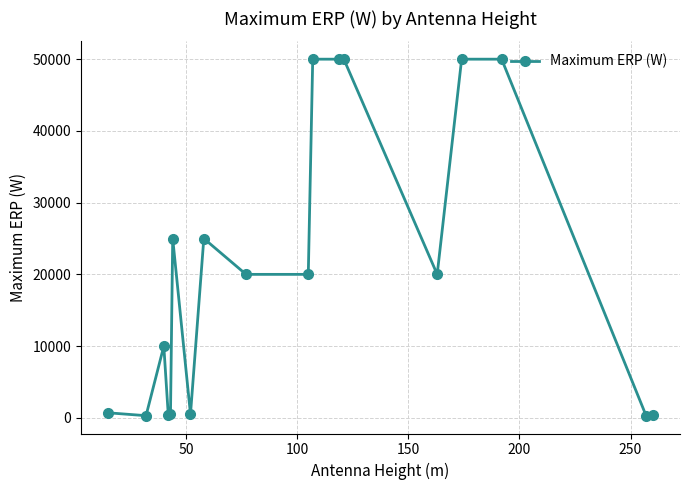

What is the difference between the second highest and second lowest values?

49700.0